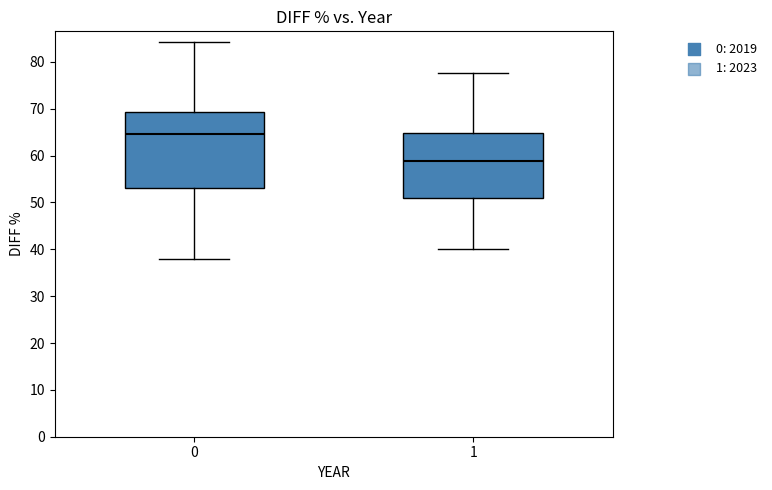

Which box's median line is the lowest?

1